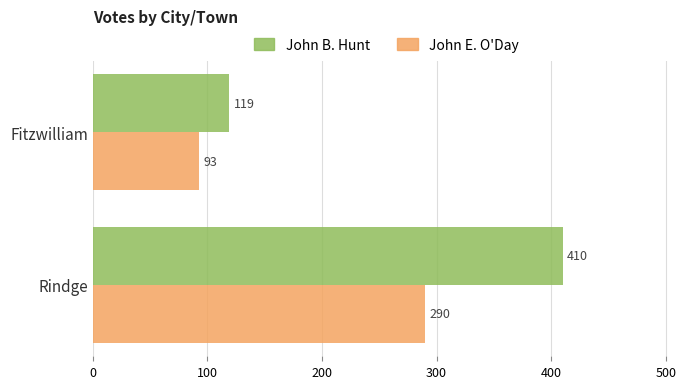

Which category has the lowest value in the John B. Hunt series?

Fitzwilliam